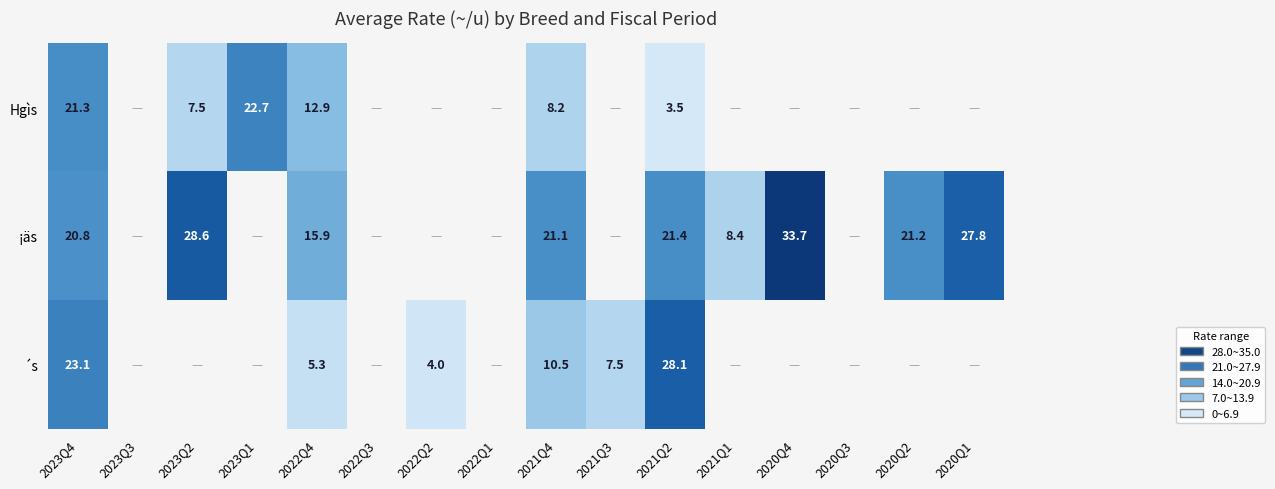

True or false: Hgìs has a value of 6.3 at 2021Q2.

False